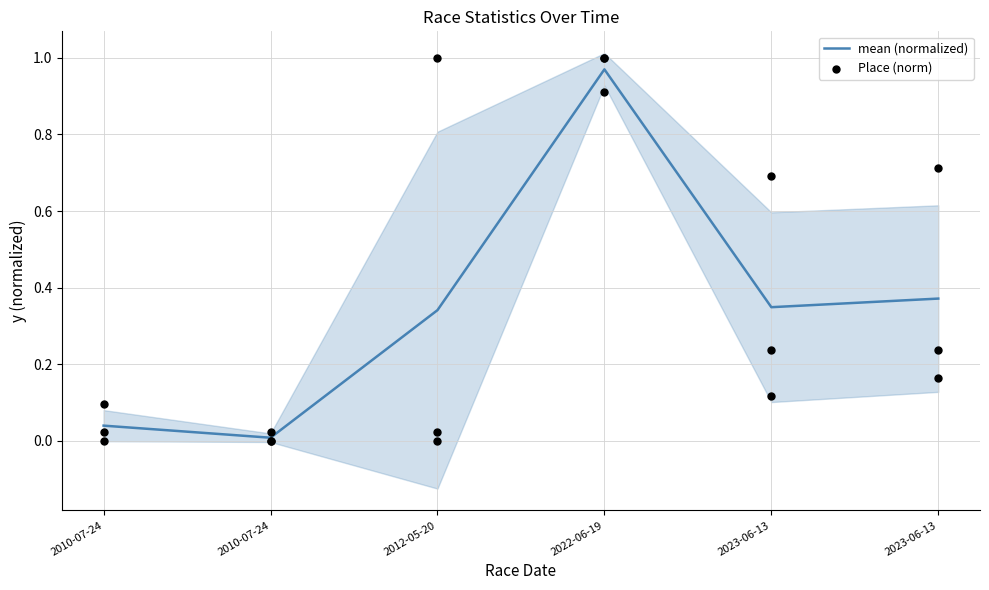

Which series has the largest total across all categories?

mean (normalized)